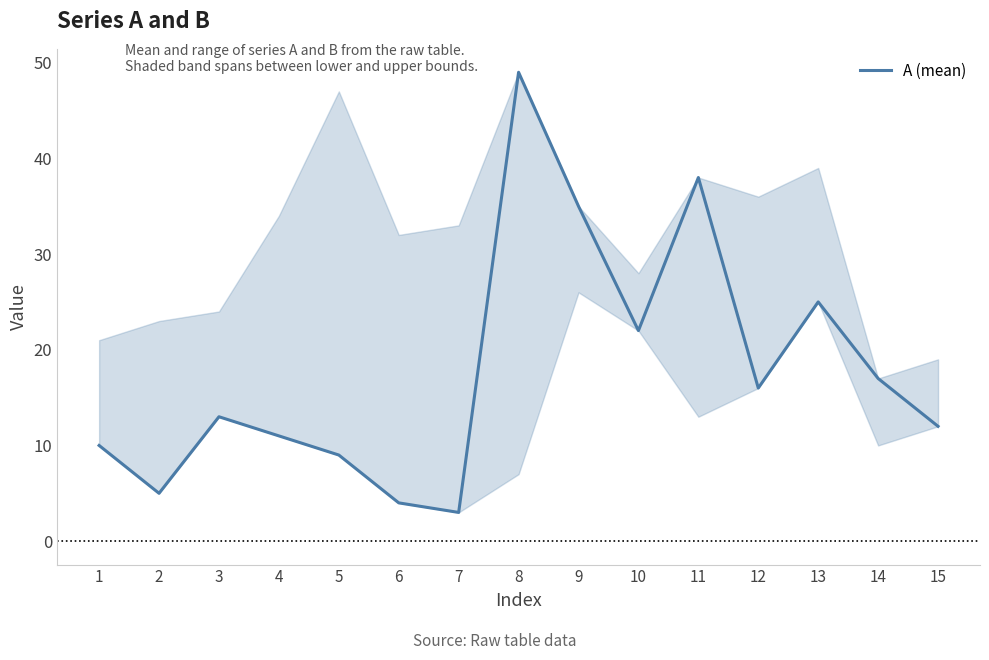

Reading left to right, list all the values displayed in this chart.

1=10	2=5	3=13	4=11	5=9	6=4	7=3	8=49	9=35	10=22	11=38	12=16	13=25	14=17	15=12